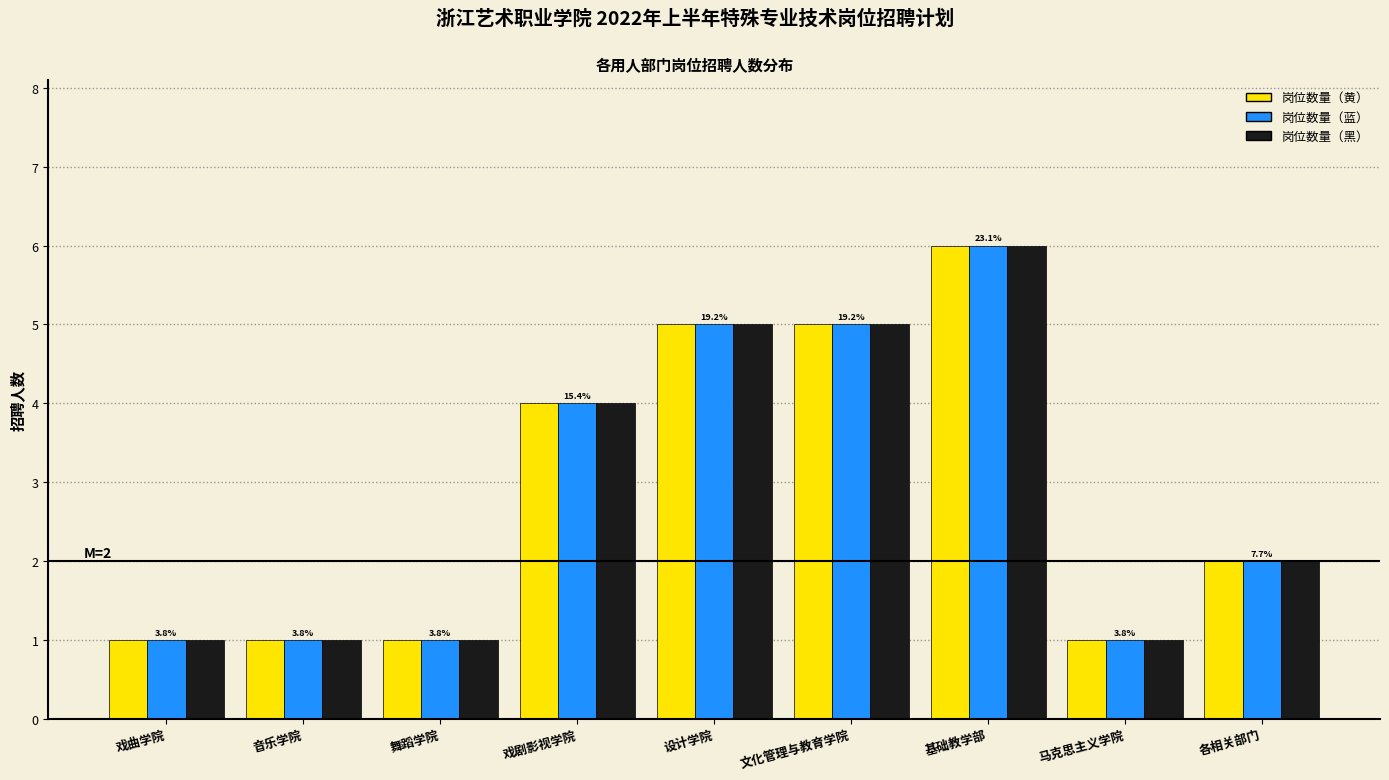

Reading left to right, what are all the values shown in this chart?

岗位数量（黄）: 戏曲学院=1	音乐学院=1	舞蹈学院=1	戏剧影视学院=4	设计学院=5	文化管理与教育学院=5	基础教学部=6	马克思主义学院=1	各相关部门=2
岗位数量（蓝）: 戏曲学院=1	音乐学院=1	舞蹈学院=1	戏剧影视学院=4	设计学院=5	文化管理与教育学院=5	基础教学部=6	马克思主义学院=1	各相关部门=2
岗位数量（黑）: 戏曲学院=1	音乐学院=1	舞蹈学院=1	戏剧影视学院=4	设计学院=5	文化管理与教育学院=5	基础教学部=6	马克思主义学院=1	各相关部门=2